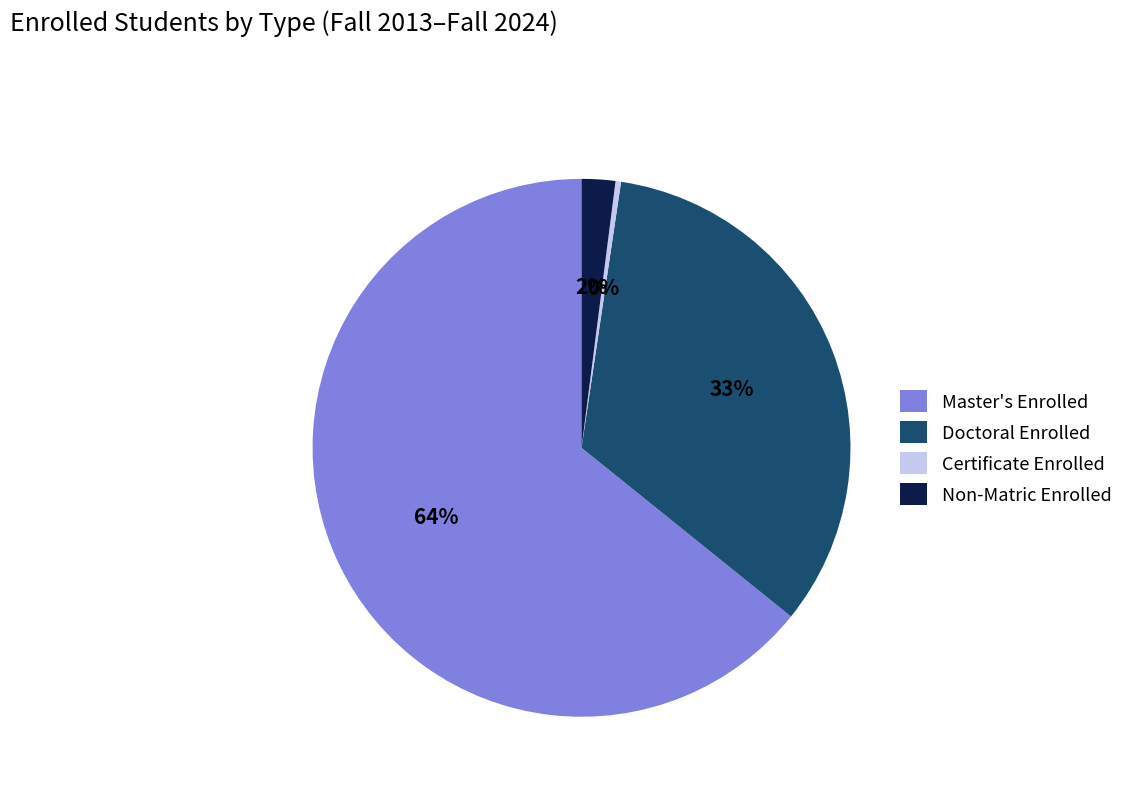

Is the sum of Certificate Enrolled and Non-Matric Enrolled greater than half?

No